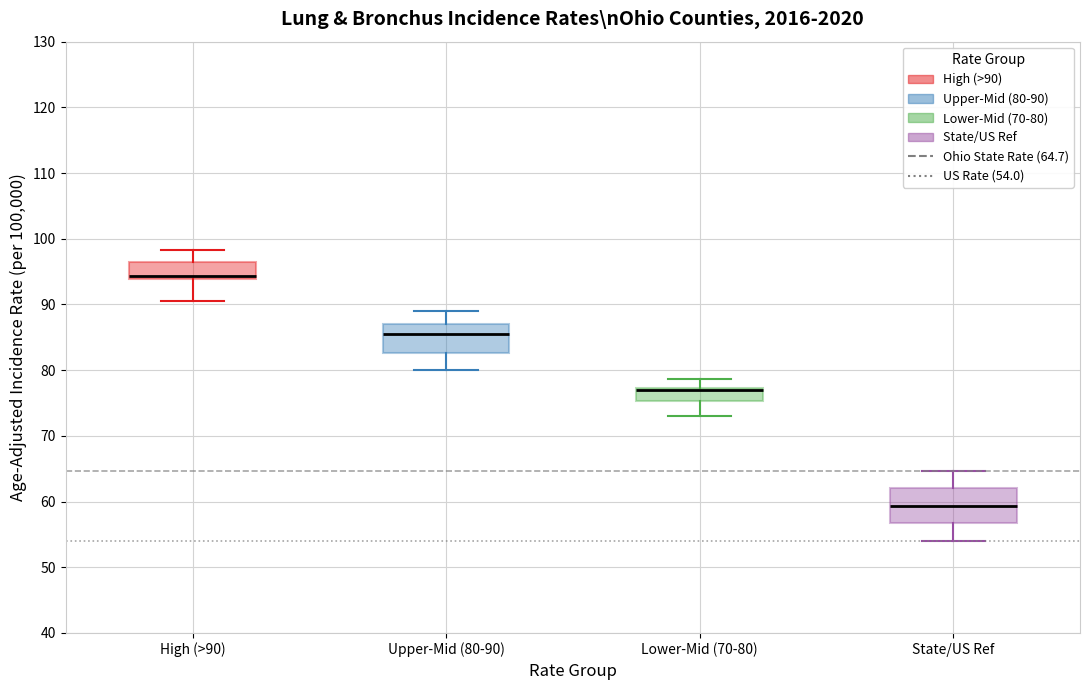

Reading left to right, transcribe this box plot: for each box, give where its median line is, the range the box spans, and where its two whiskers end, as read against the y-axis. The values are not printed on the chart, so give them approximately, as read against the axis.

High (>90): median 94 (just above the box's lower edge), box 94 to 97, whiskers 91 to 98
Upper-Mid (80-90): median 86, box 83 to 87, whiskers 80 to 89
Lower-Mid (70-80): median 77 (drawn on the box's upper edge), box 75 to 77, whiskers 73 to 79
State/US Ref: median 59, box 57 to 62, whiskers 54 to 65